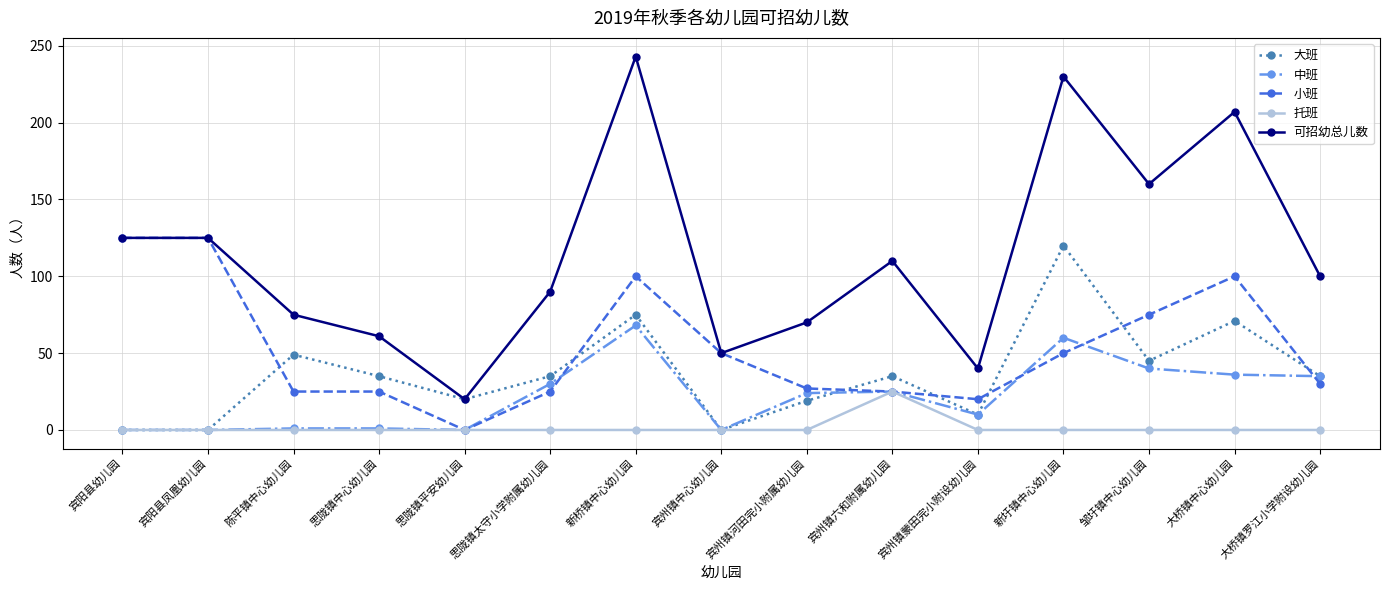

Is this an area chart (filled region under the line)?

No